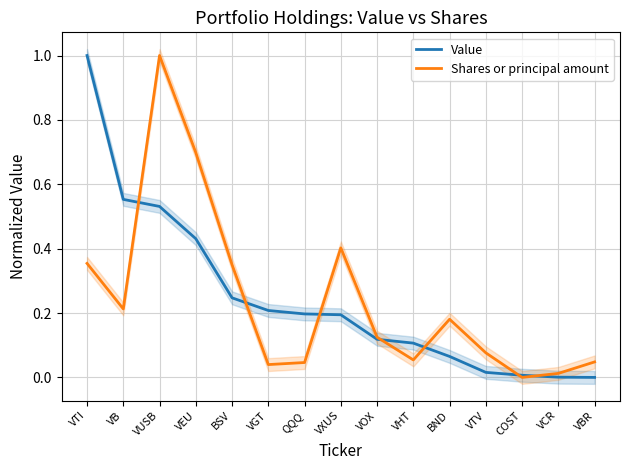

What is the label of the 7th point from the right?

VOX